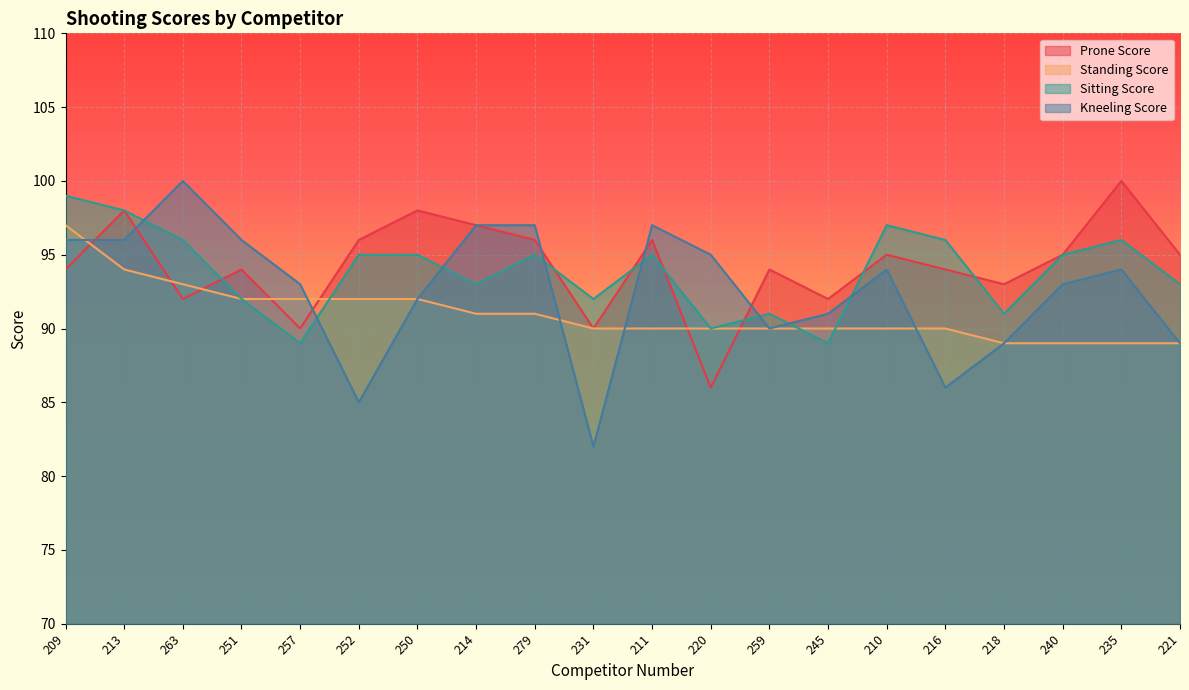

Is the value of Standing Score at 252 greater than the value of Prone Score at 213?

No